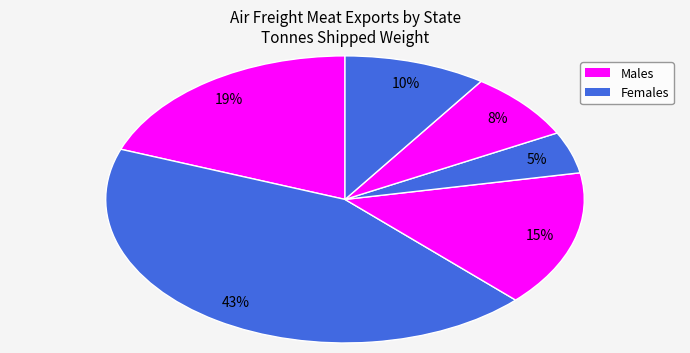

How many segments does this pie chart have?

6